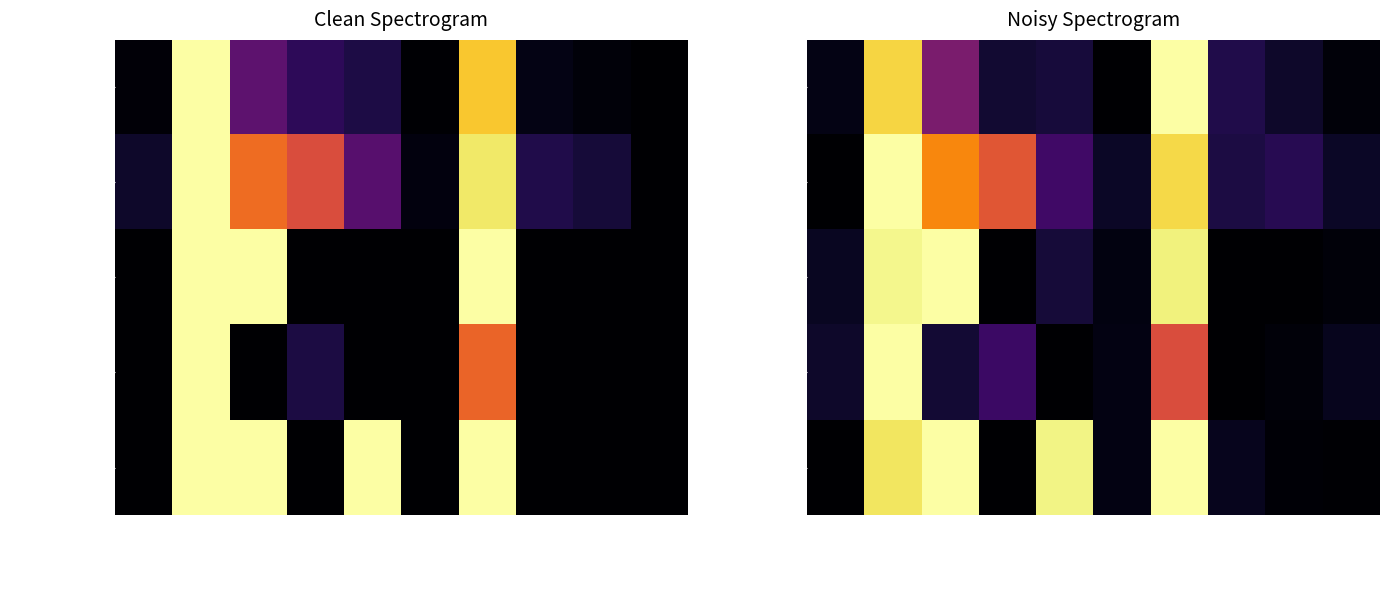

What is the difference between the maximum and minimum values in the attempted-adds series?

1.0